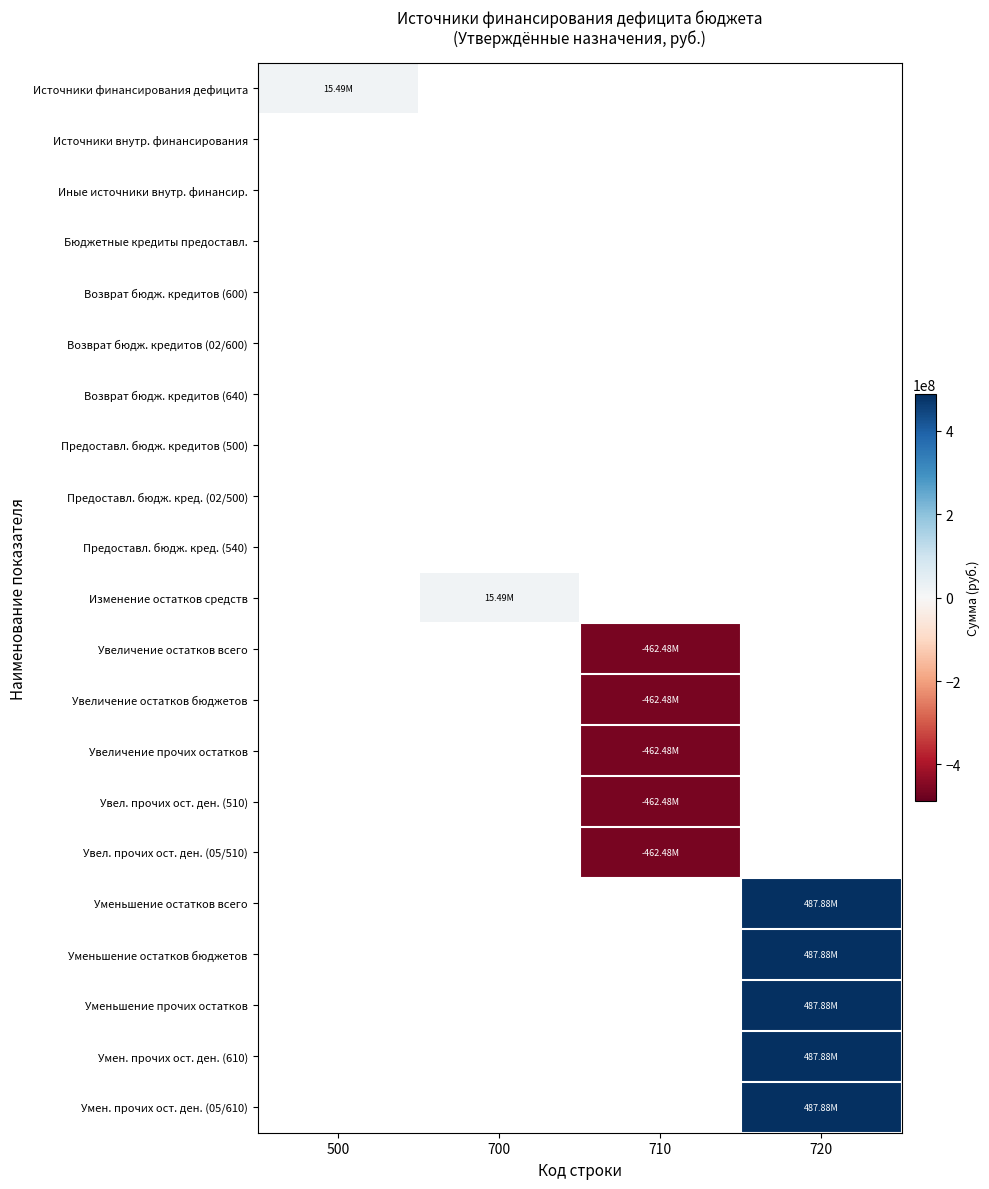

Which label corresponds to the largest value in the chart?

720